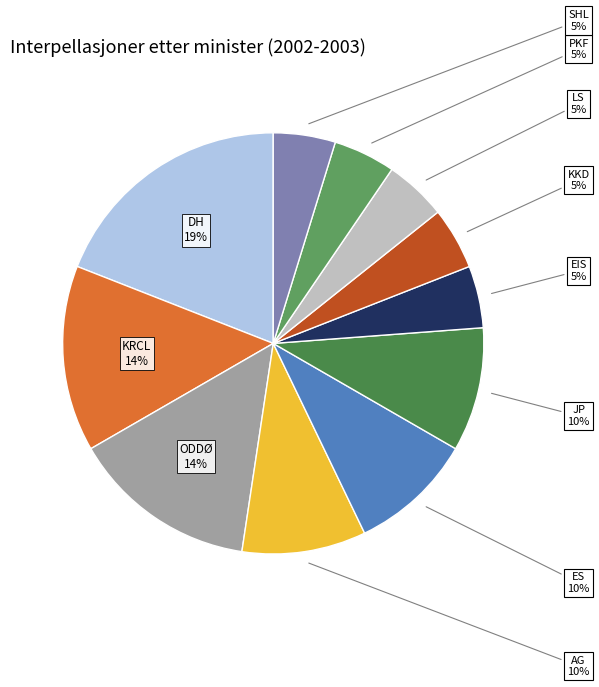

The KRCL slice represents 14% of the pie. True or false?

True